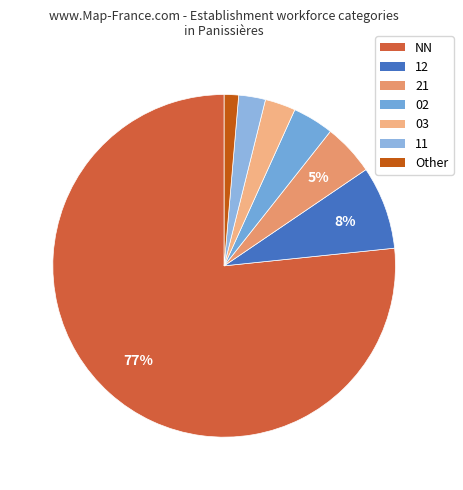

How many segments does this pie chart have?

7